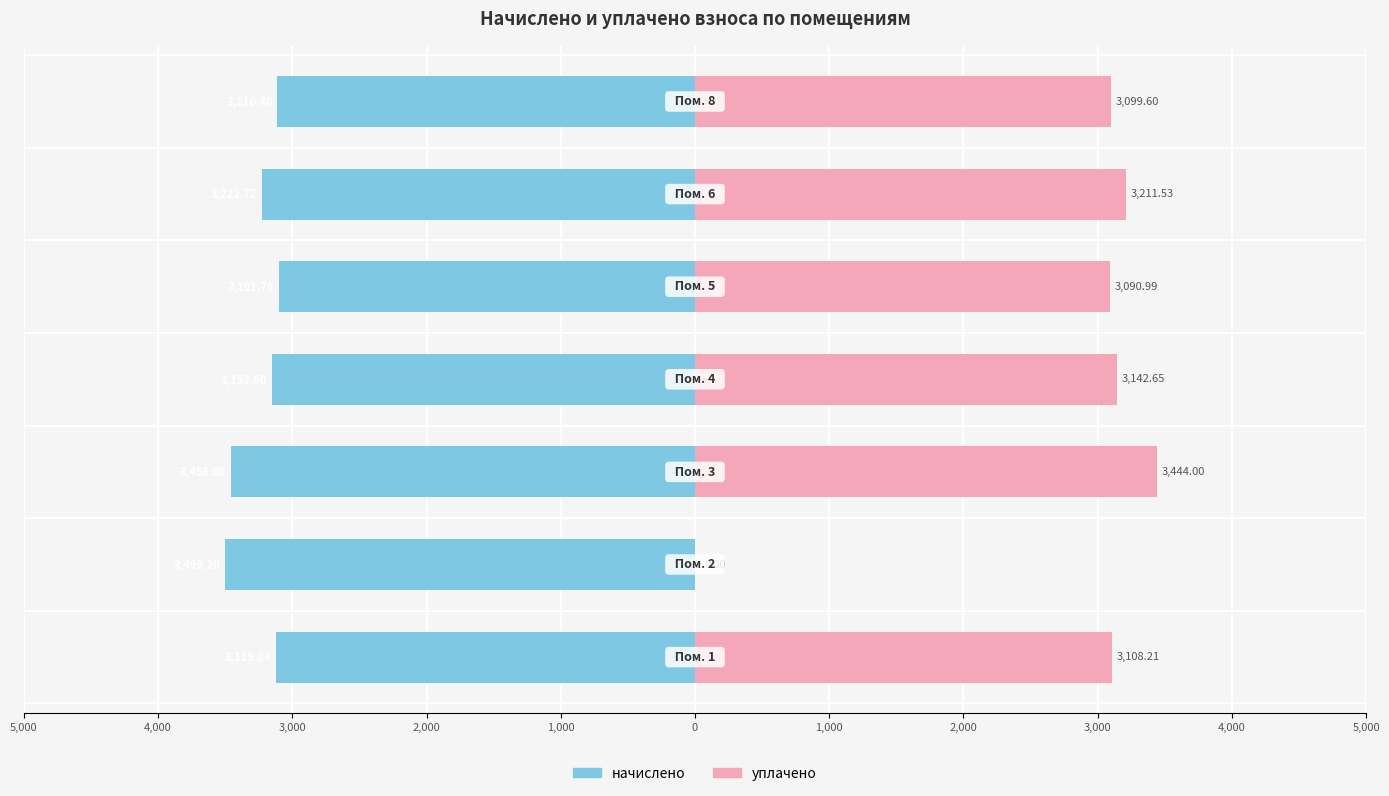

What are all the series names shown in the legend?

начислено, уплачено